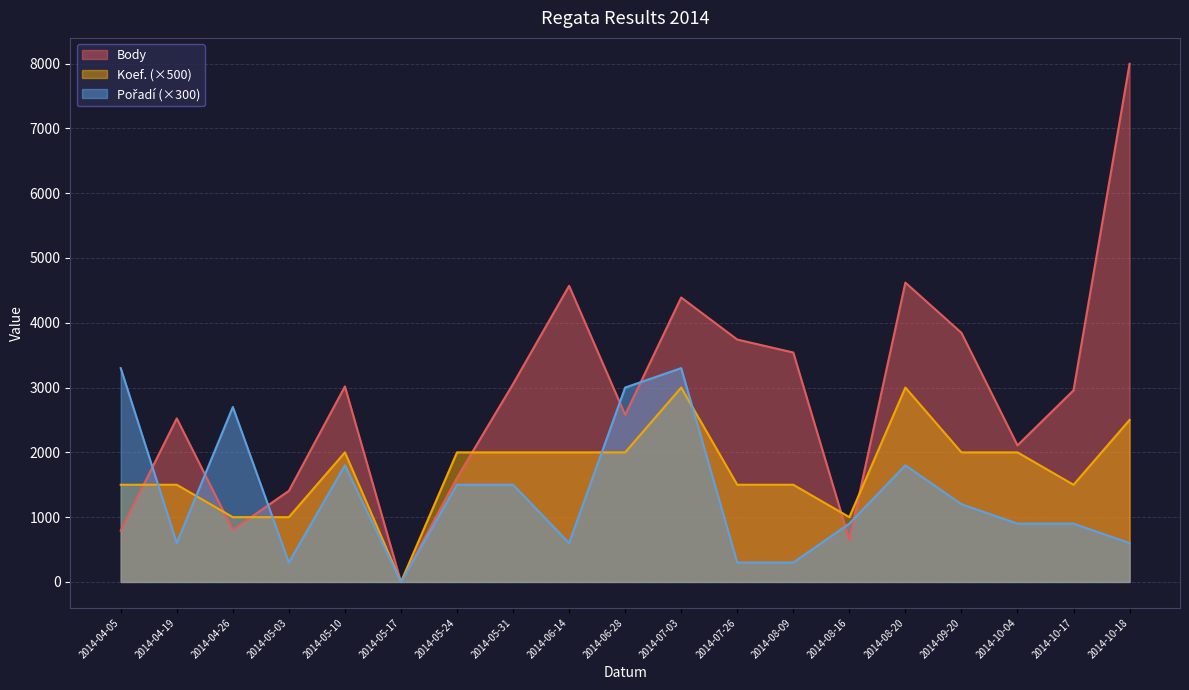

Reading right to left, extract all data points from this chart.

Body: 2014-10-18=7997	2014-10-17=2957	2014-10-04=2108	2014-09-20=3845	2014-08-20=4620	2014-08-16=646	2014-08-09=3541	2014-07-26=3741	2014-07-03=4390	2014-06-28=2580	2014-06-14=4570	2014-05-31=3055	2014-05-24=1608	2014-05-17=0	2014-05-10=3017	2014-05-03=1406	2014-04-26=804	2014-04-19=2524	2014-04-05=791
Koef.: 2014-10-18=2500	2014-10-17=1500	2014-10-04=2000	2014-09-20=2000	2014-08-20=3000	2014-08-16=1000	2014-08-09=1500	2014-07-26=1500	2014-07-03=3000	2014-06-28=2000	2014-06-14=2000	2014-05-31=2000	2014-05-24=2000	2014-05-17=0	2014-05-10=2000	2014-05-03=1000	2014-04-26=1000	2014-04-19=1500	2014-04-05=1500
Pořadí: 2014-10-18=600	2014-10-17=900	2014-10-04=900	2014-09-20=1200	2014-08-20=1800	2014-08-16=900	2014-08-09=300	2014-07-26=300	2014-07-03=3300	2014-06-28=3000	2014-06-14=600	2014-05-31=1500	2014-05-24=1500	2014-05-17=0	2014-05-10=1800	2014-05-03=300	2014-04-26=2700	2014-04-19=600	2014-04-05=3300